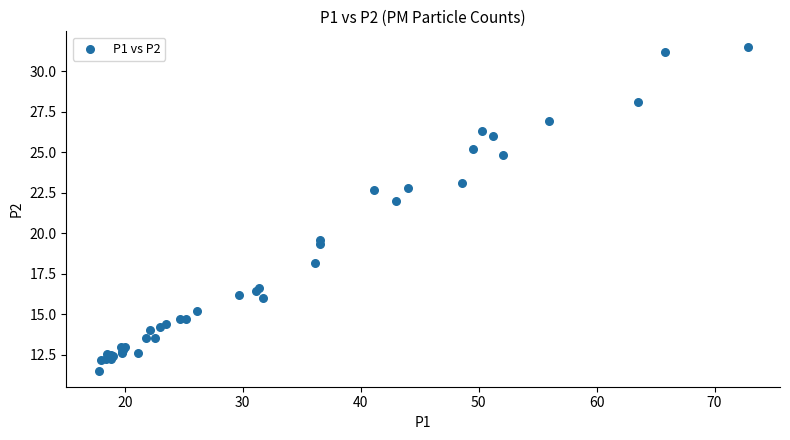

What Y value in the scatter plot is closest to 21?

22.0